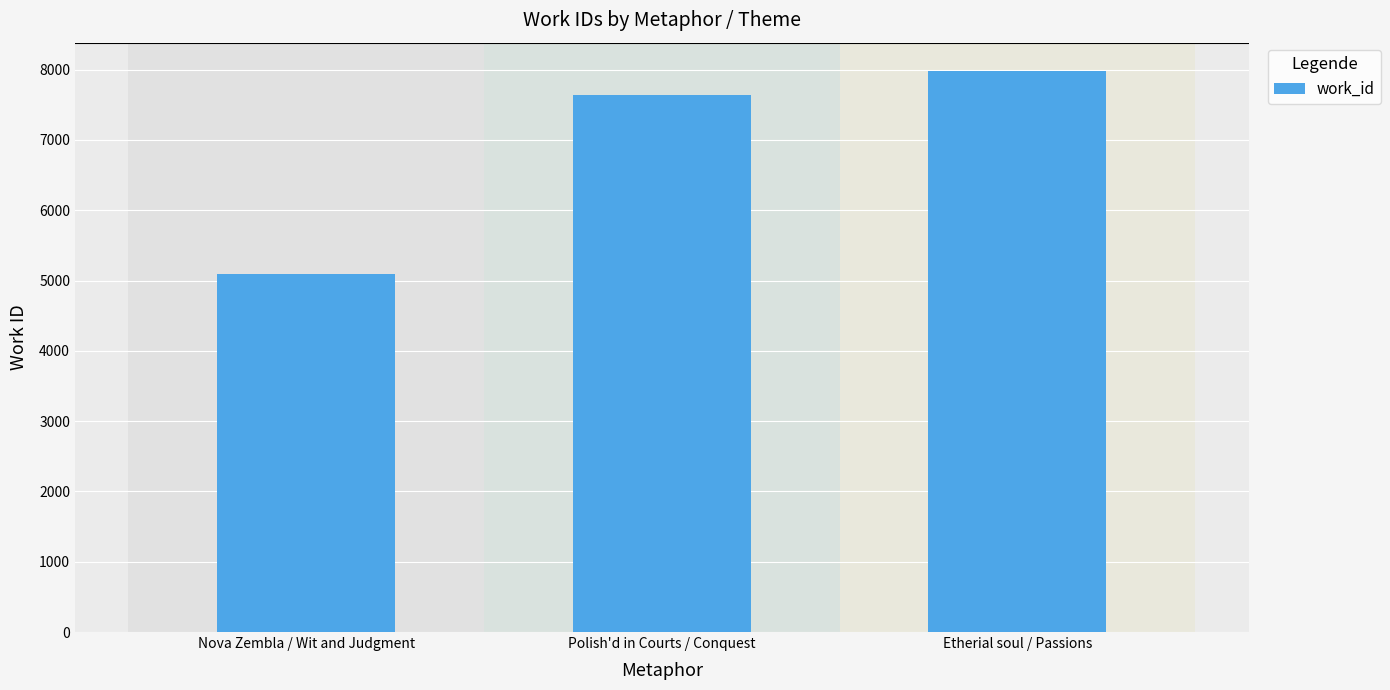

Which has a higher value, Nova Zembla / Wit and Judgment or Polish'd in Courts / Conquest?

Polish'd in Courts / Conquest